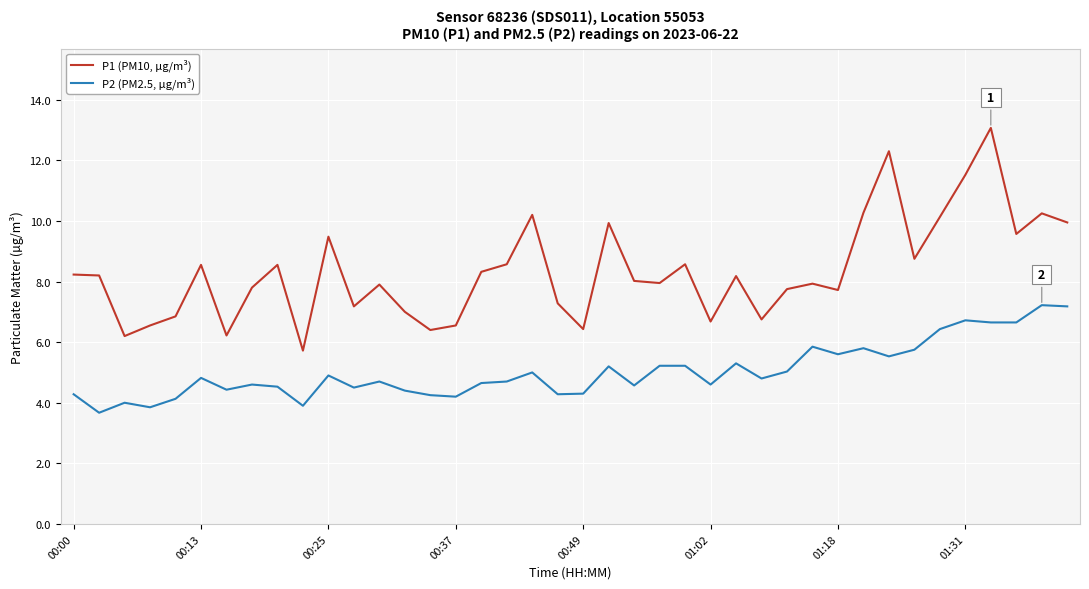

What is the maximum value shown in the chart?

13.1